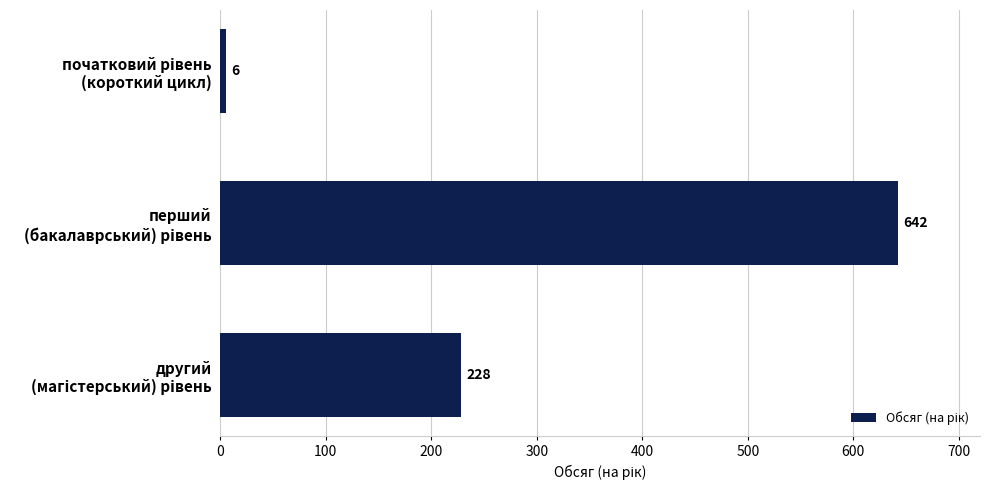

What is the difference between the maximum and minimum values?

636